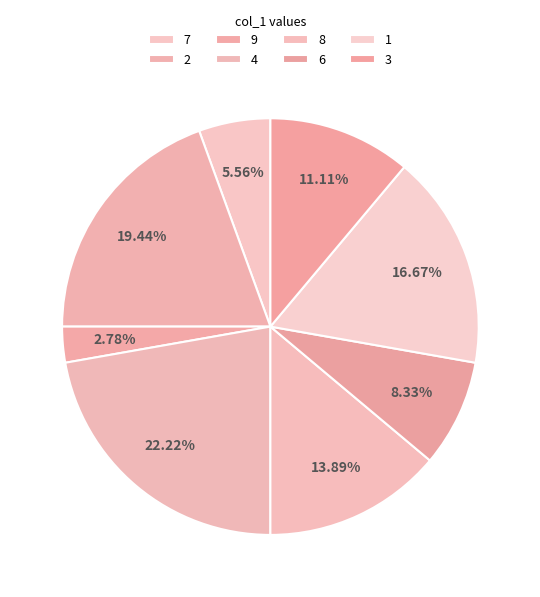

To the nearest percent, what percentage of the pie is 7?

6%